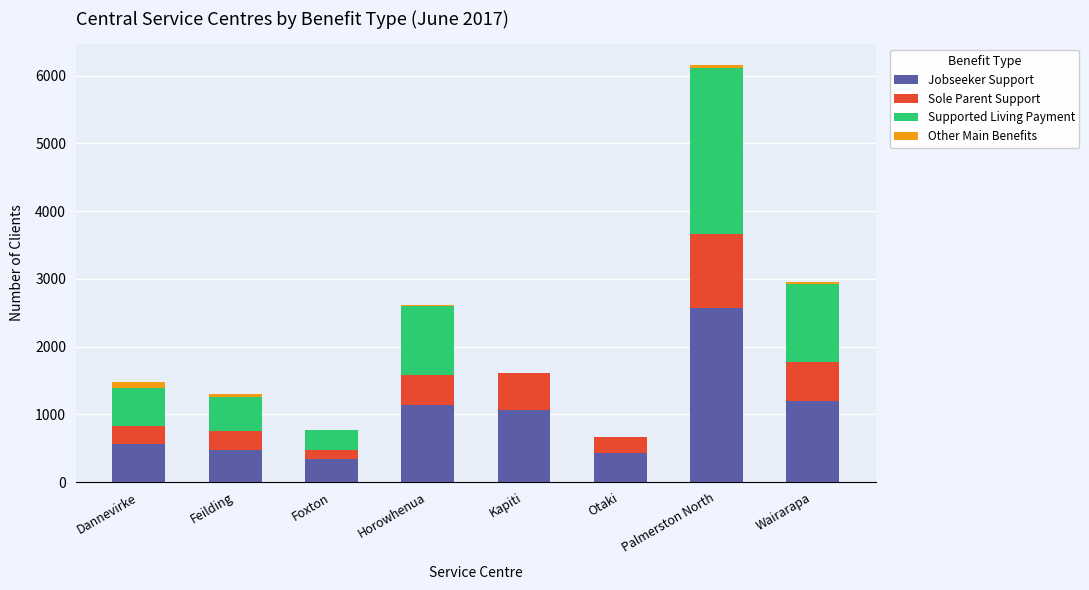

The Jobseeker Support series shows 424 at Otaki. True or false?

True